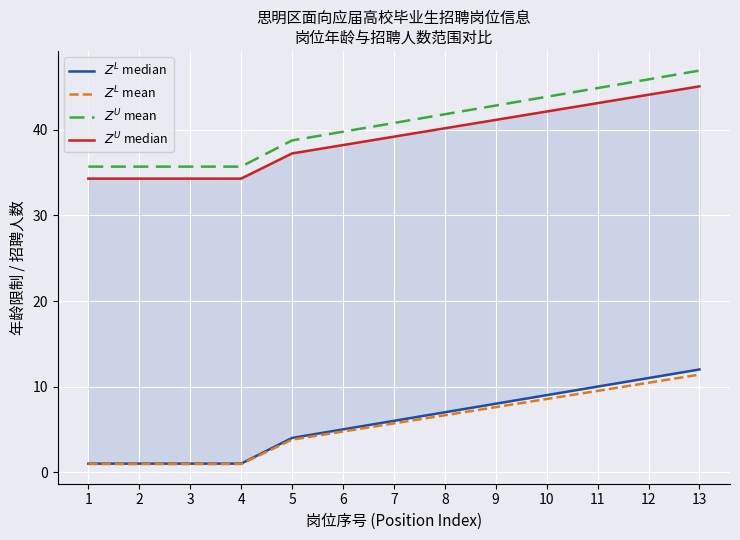

Where is $Z^L$ median nearest to the value 6?

7